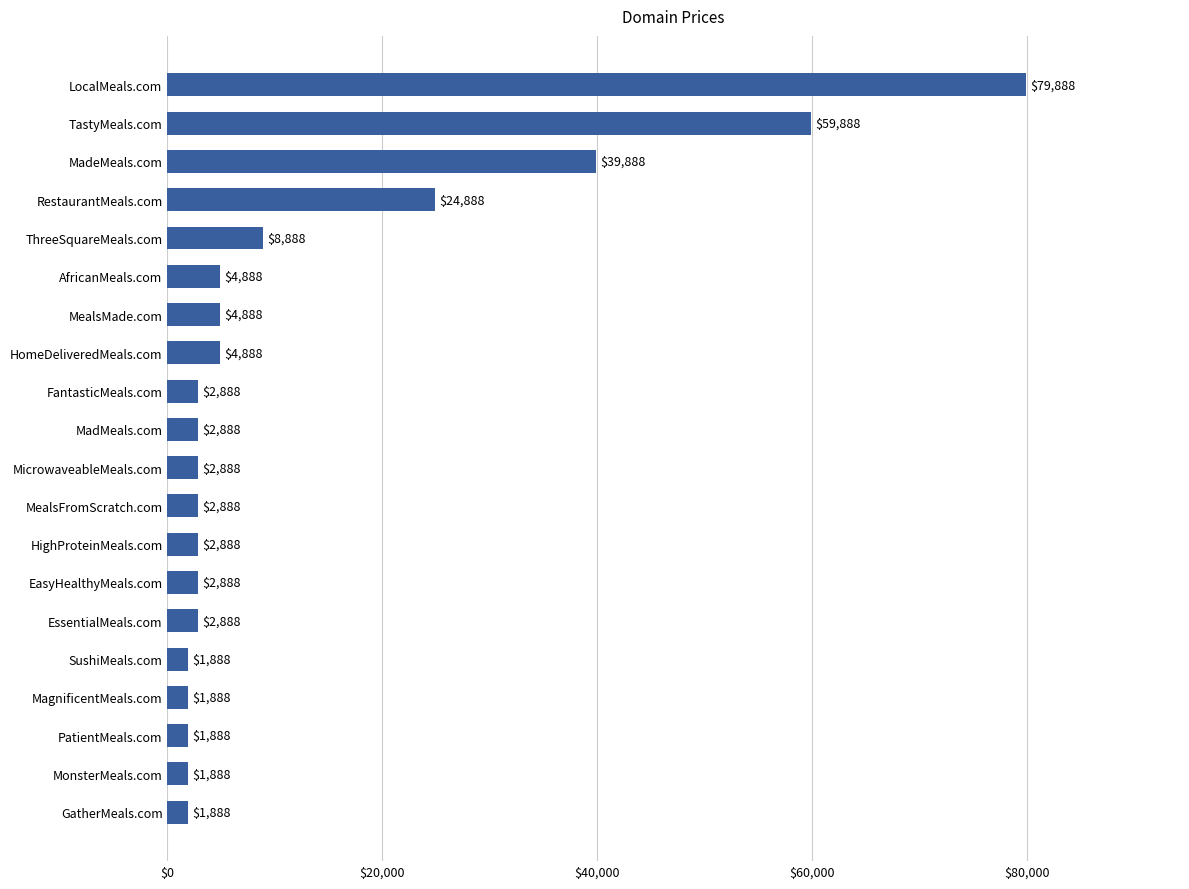

Which label corresponds to the largest value in the chart?

LocalMeals.com